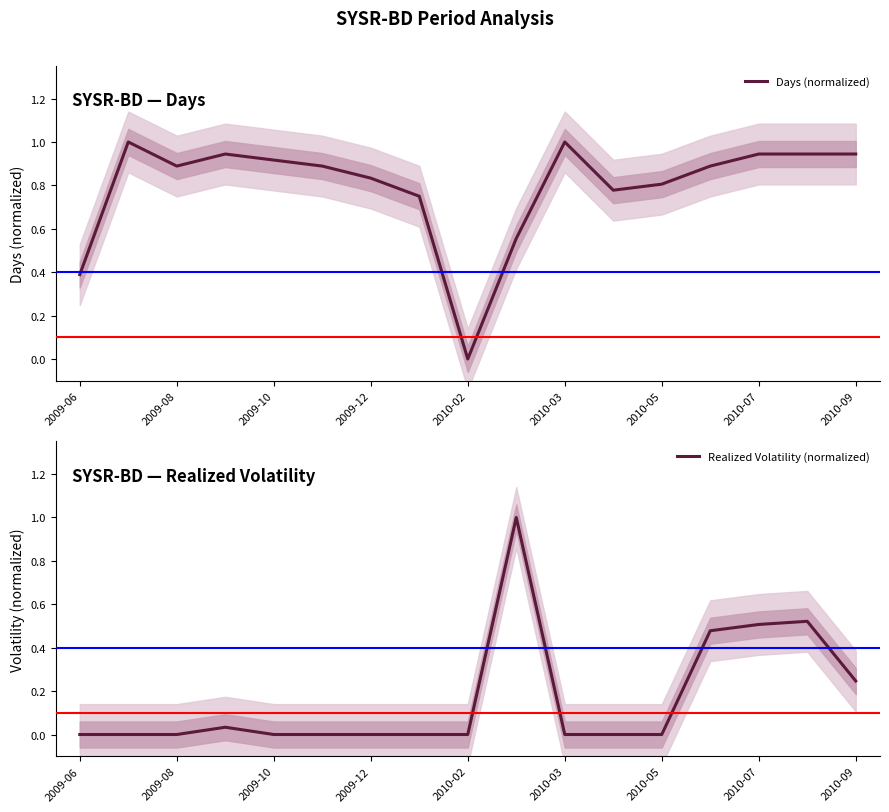

True or false: Realized Volatility (normalized) has a value of 0.0 at 2010-02.

True